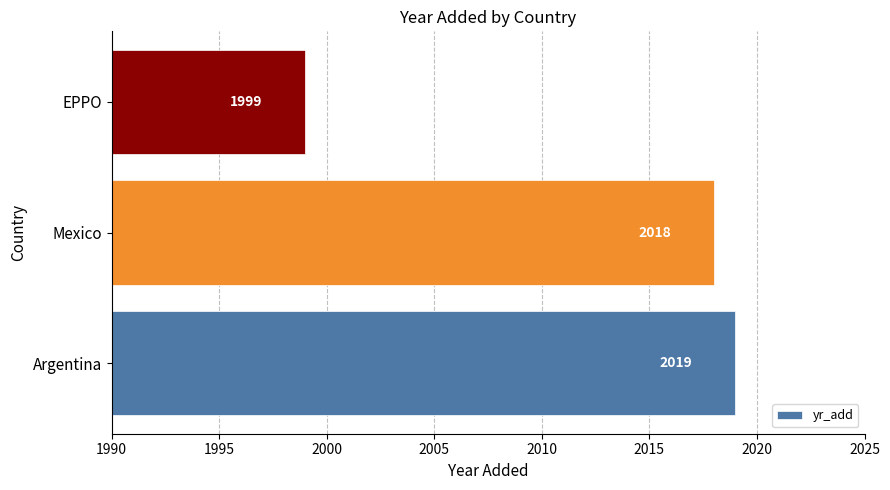

At which label is the value closest to 2009?

Mexico